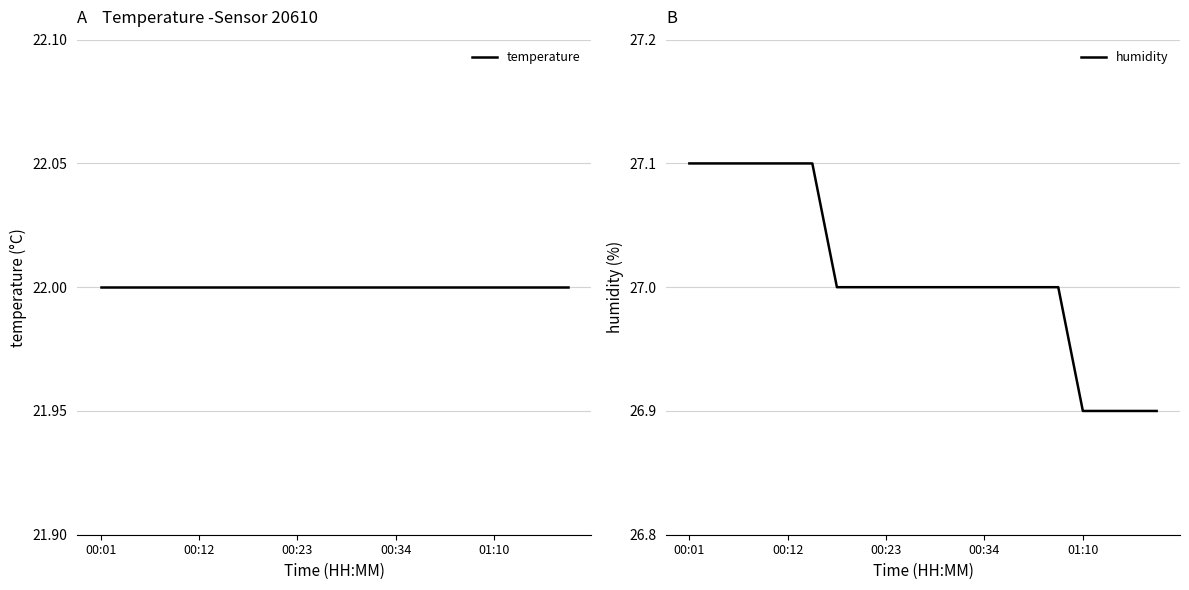

True or false: temperature and humidity cross at least once.

False